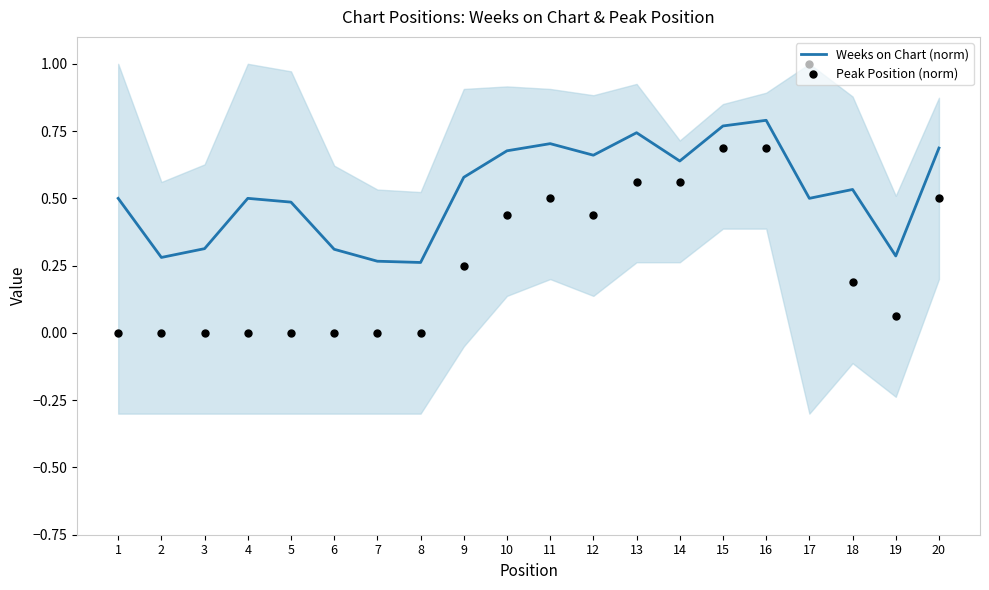

At which category is the sum across all series the highest?

17